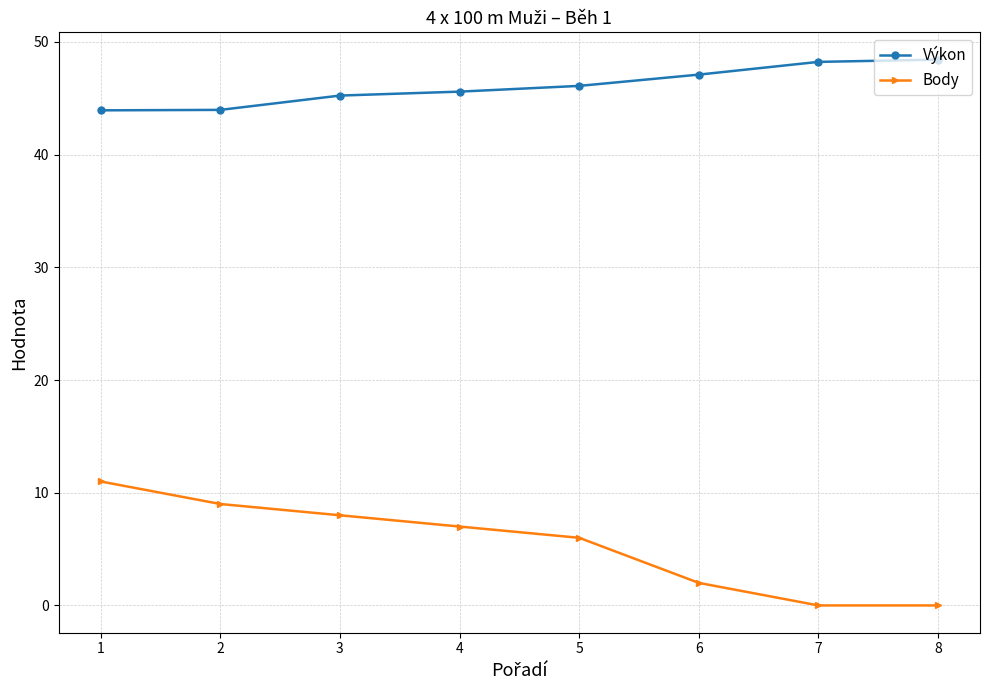

How many series are shown in this chart?

2